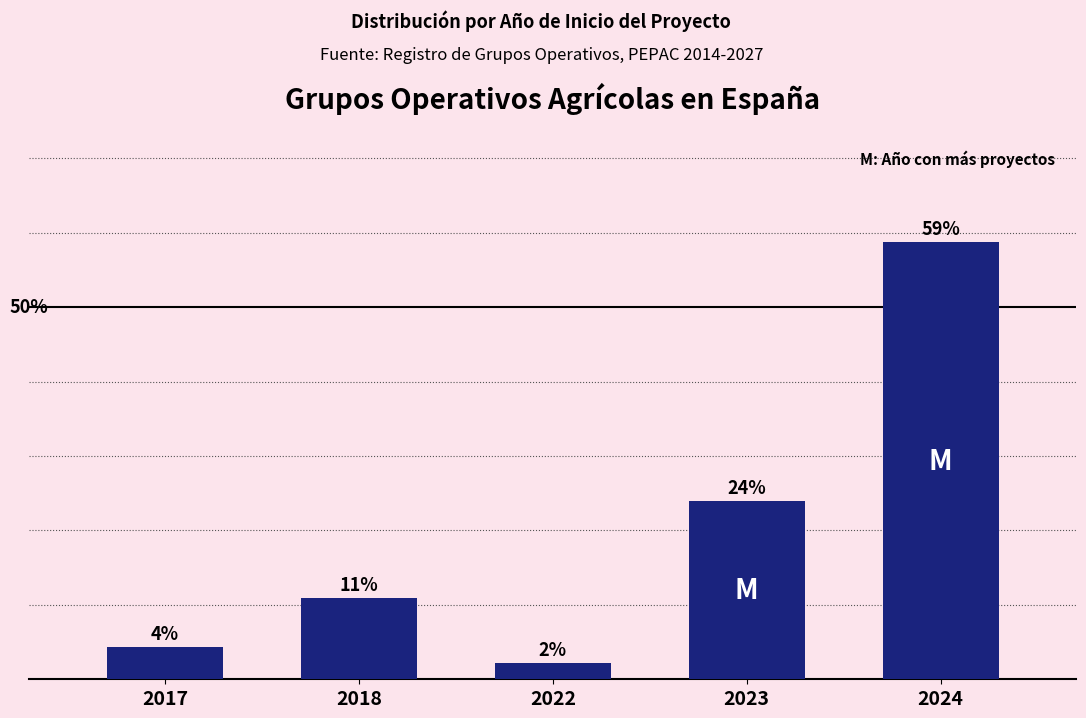

At which category does the chart reach its minimum across all series?

2022